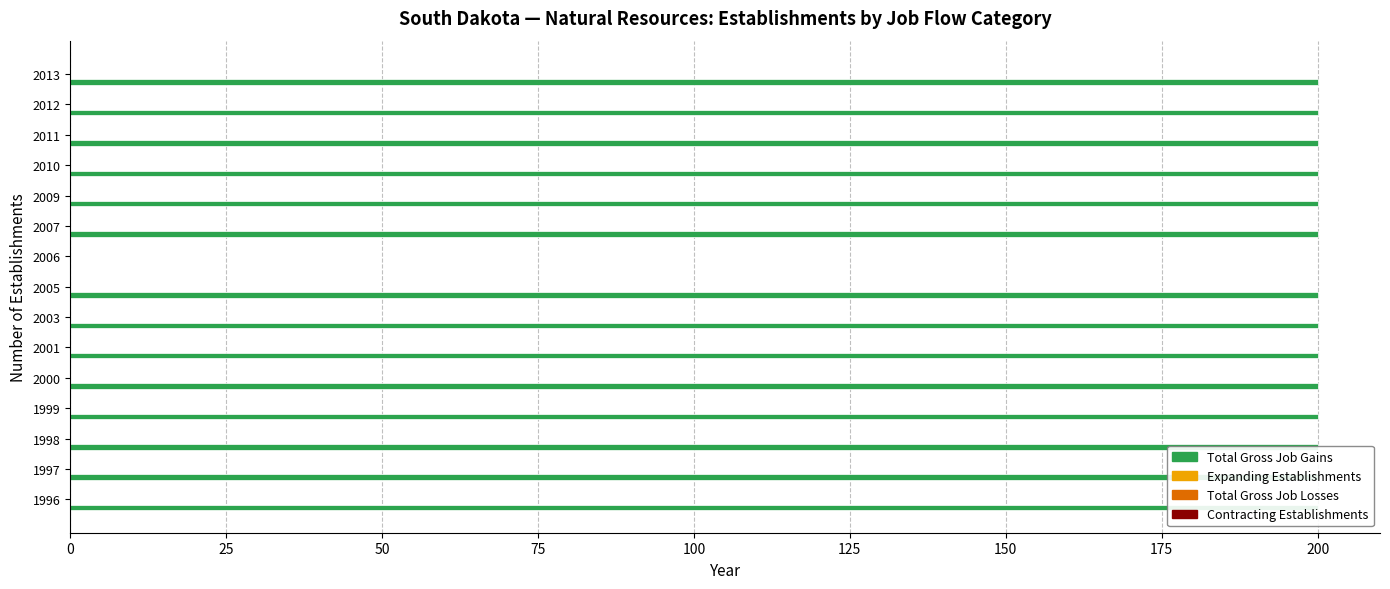

Reading right to left, transcribe all the data shown in this chart.

Total Gross Job Gains: 200.0	200.0	200.0	200.0	200.0	200.0	0.0	200.0	200.0	200.0	200.0	200.0	200.0	200.0	200.0
Expanding Establishments: 0.2	0.2	0.2	0.2	0.2	0.2	0.2	0.2	0.2	0.2	0.2	0.2	0.2	0.2	0.2
Total Gross Job Losses: 0.2	0.2	0.2	0.2	0.2	0.2	0.2	0.2	0.2	0.2	0.2	0.2	0.2	0.2	0.2
Contracting Establishments: 0.2	0.2	0.2	0.2	0.2	0.2	0.2	0.2	0.2	0.2	0.2	0.2	0.2	0.2	0.2